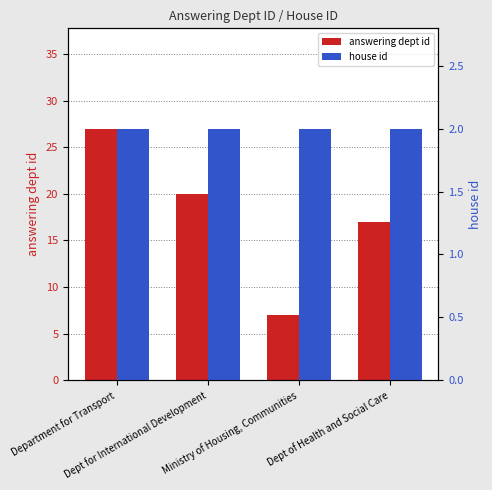

Rank the series by their average value, from highest to lowest.

answering dept id, house id